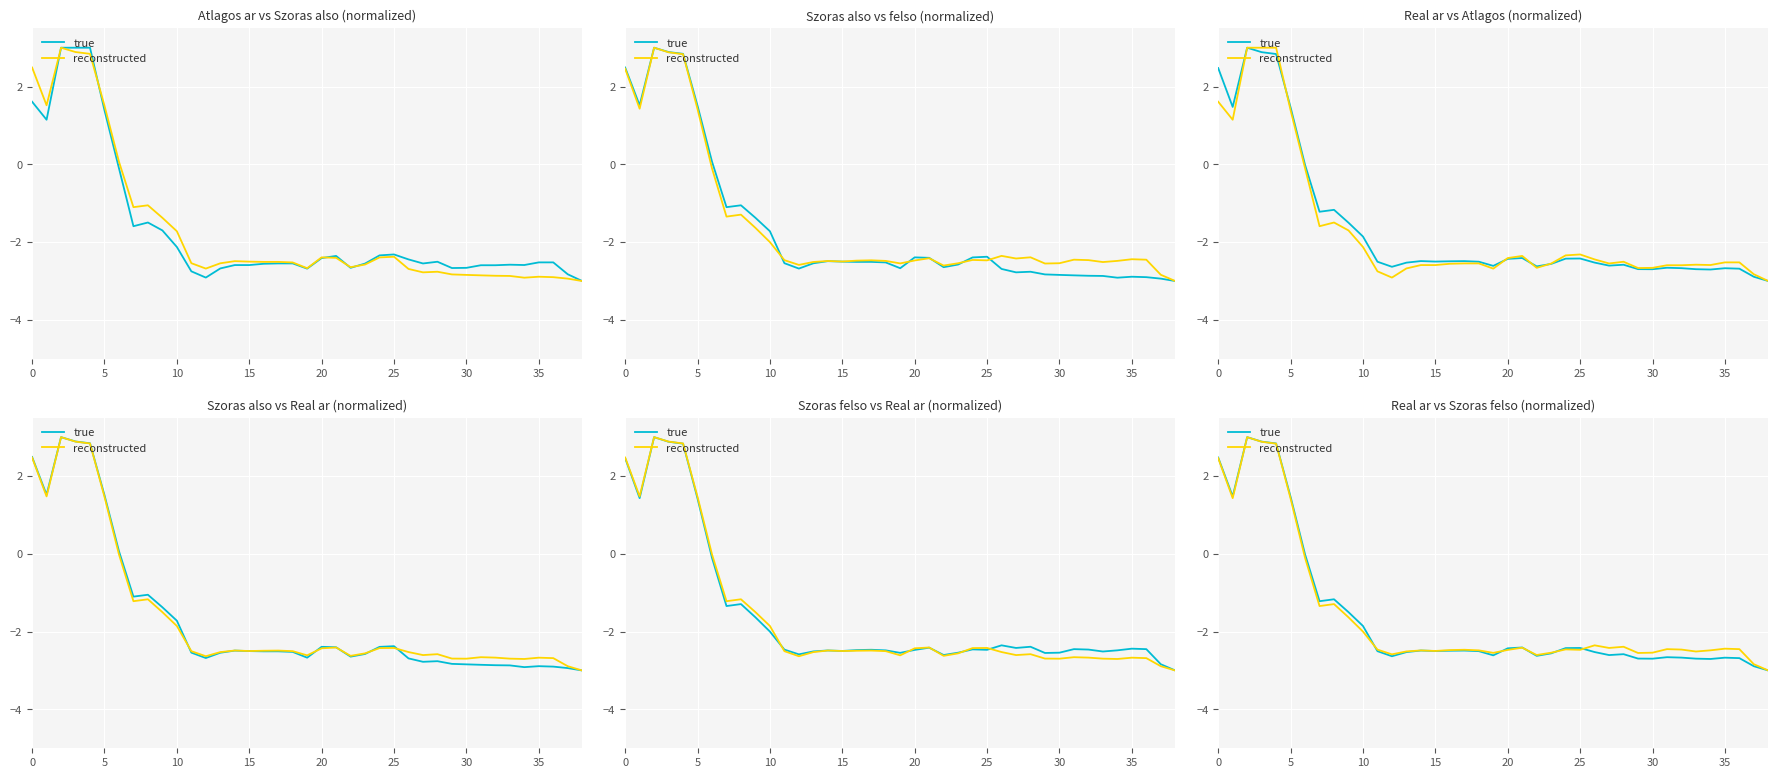

The true series shows 0.4 at 0. True or false?

False